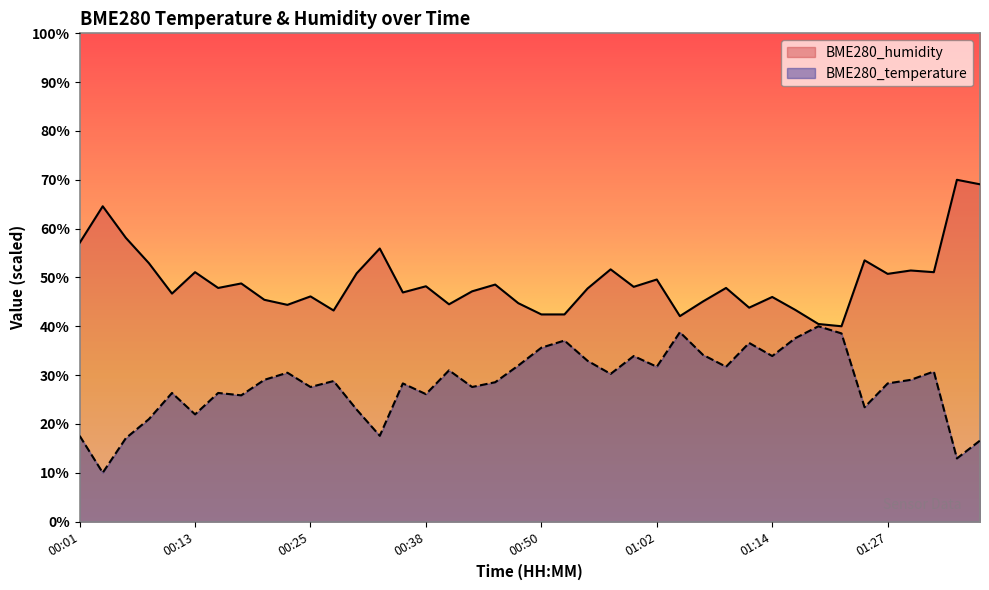

Which has a higher value, 00:25 or 00:28?

00:28